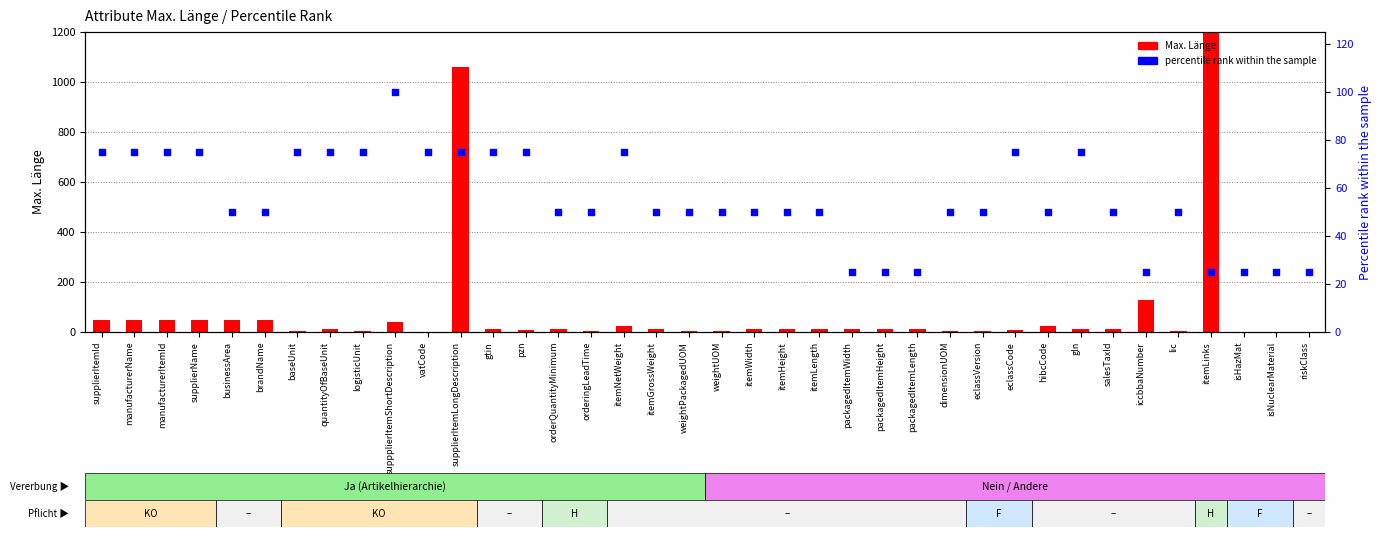

At how many categories does at least one series exceed 2286?

1